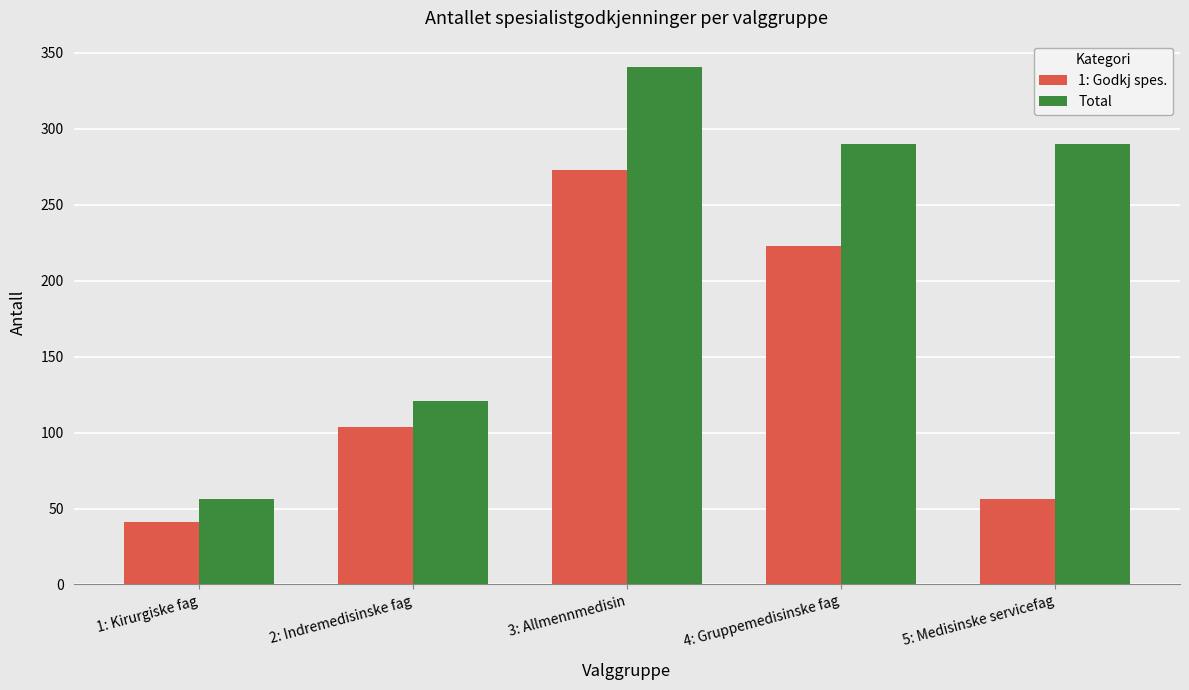

How many categories are shown in the chart?

5